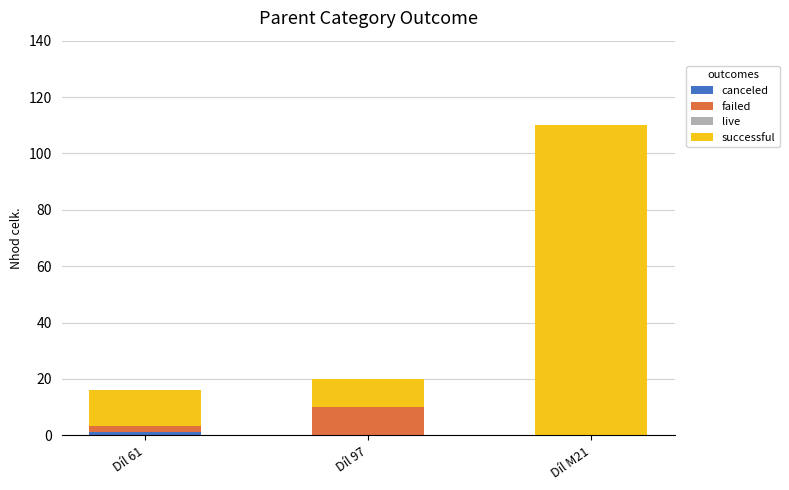

What position from the right is Díl 61?

3